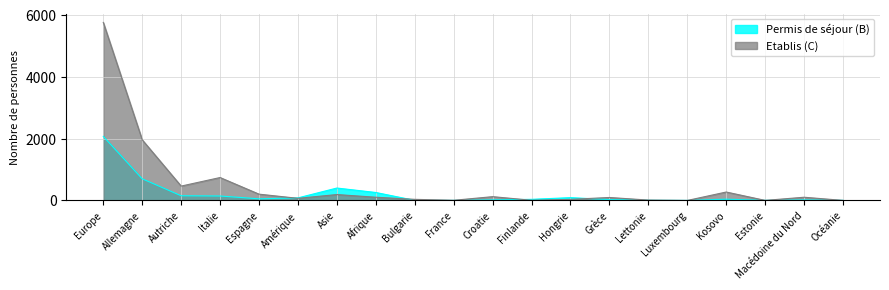

What is the total value across all series at Estonie?

5